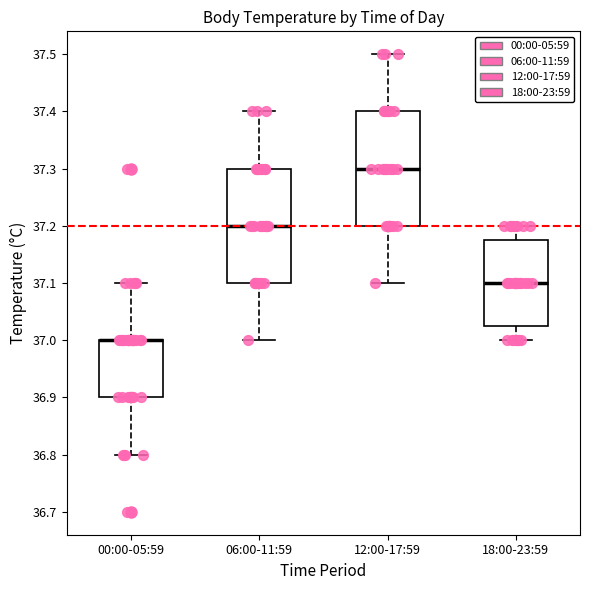

Reading left to right, transcribe this box plot: for each box, give where its median line is, the range the box spans, and where its two whiskers end, as read against the y-axis. The values are not printed on the chart, so give them approximately, as read against the axis.

00:00-05:59: median 37.00 (drawn on the box's upper edge), box 36.90 to 37.00, whiskers 36.80 to 37.10
06:00-11:59: median 37.20, box 37.10 to 37.30, whiskers 37.00 to 37.40
12:00-17:59: median 37.30, box 37.20 to 37.40, whiskers 37.10 to 37.50
18:00-23:59: median 37.10, box 37.03 to 37.18, whiskers 37.00 to 37.20